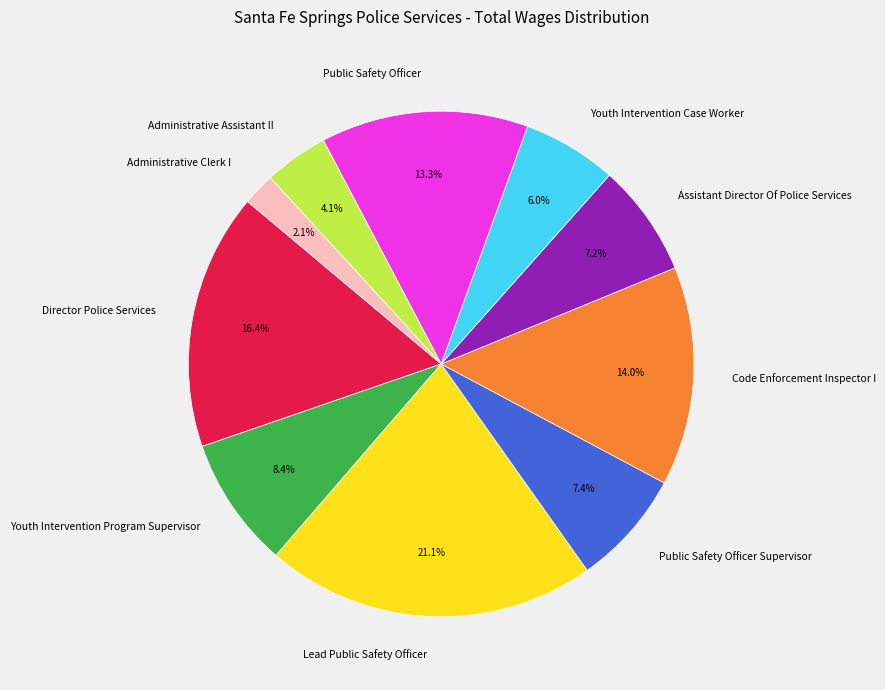

Which category has the biggest portion of the pie?

Lead Public Safety Officer